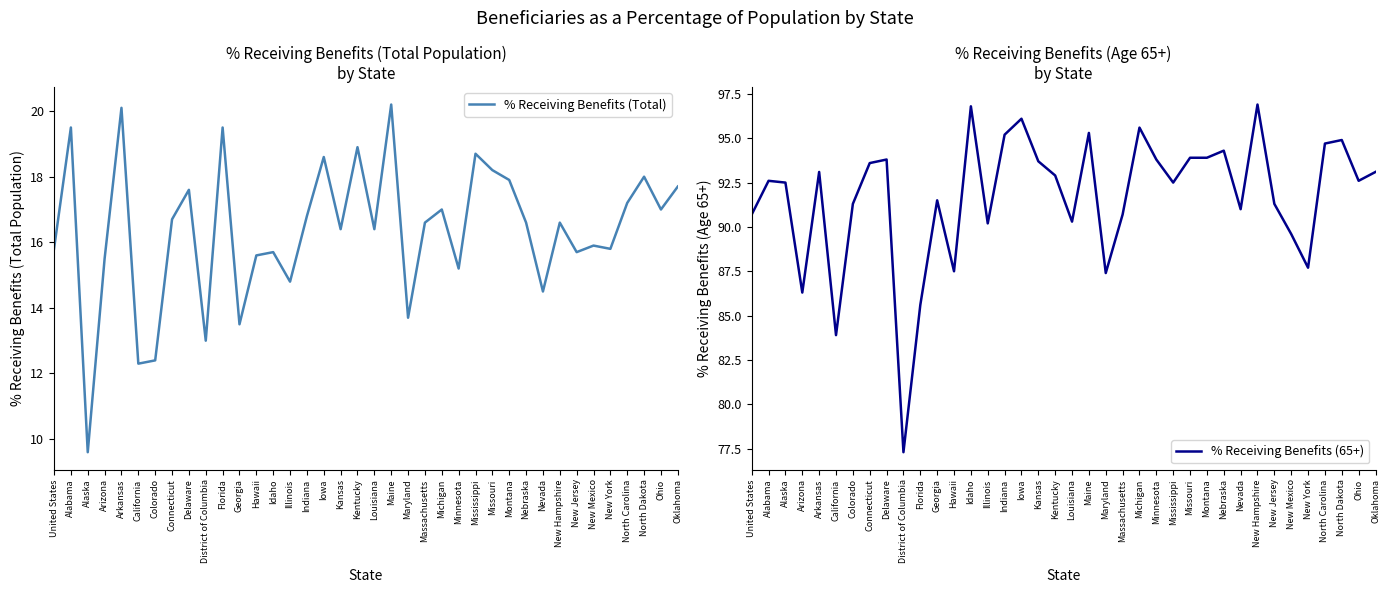

True or false: % Receiving Benefits (Total) and % Receiving Benefits (65+) cross at least once.

False